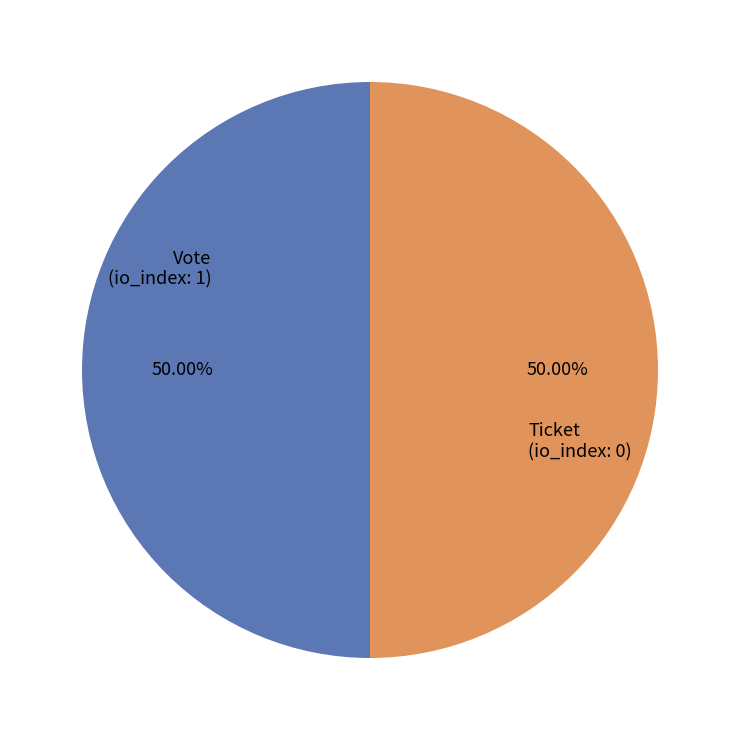

To the nearest percent, what is the difference between the largest and smallest slice percentages?

0%